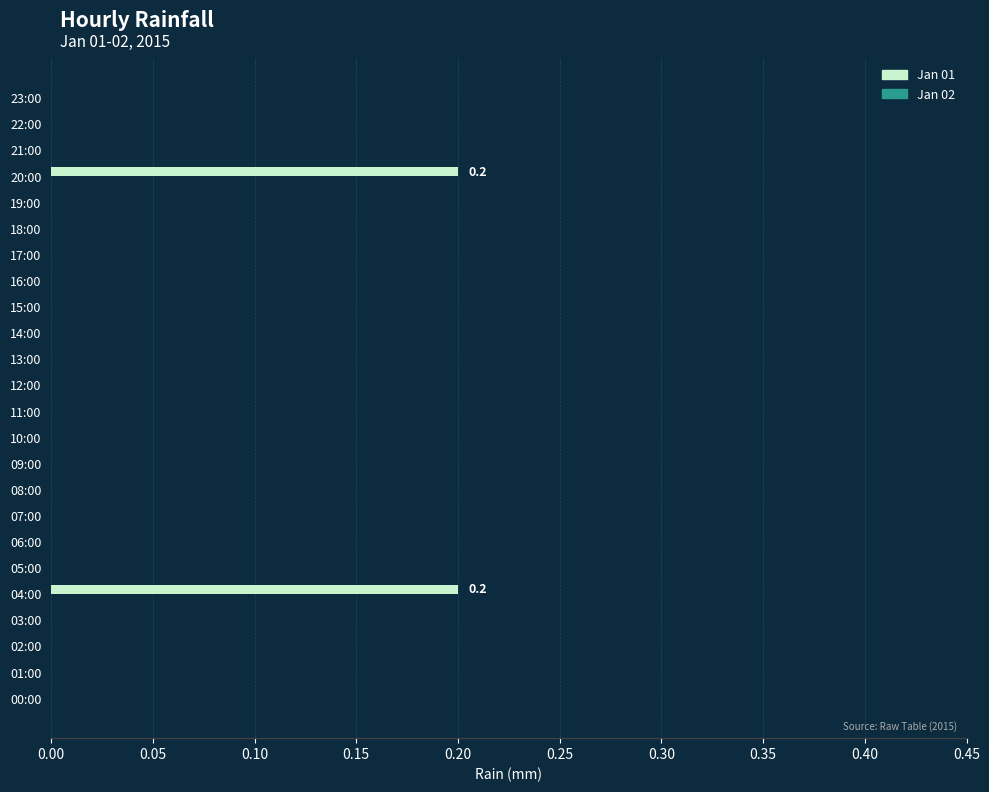

True or false: the data shows 0.2 at 20:00.

True